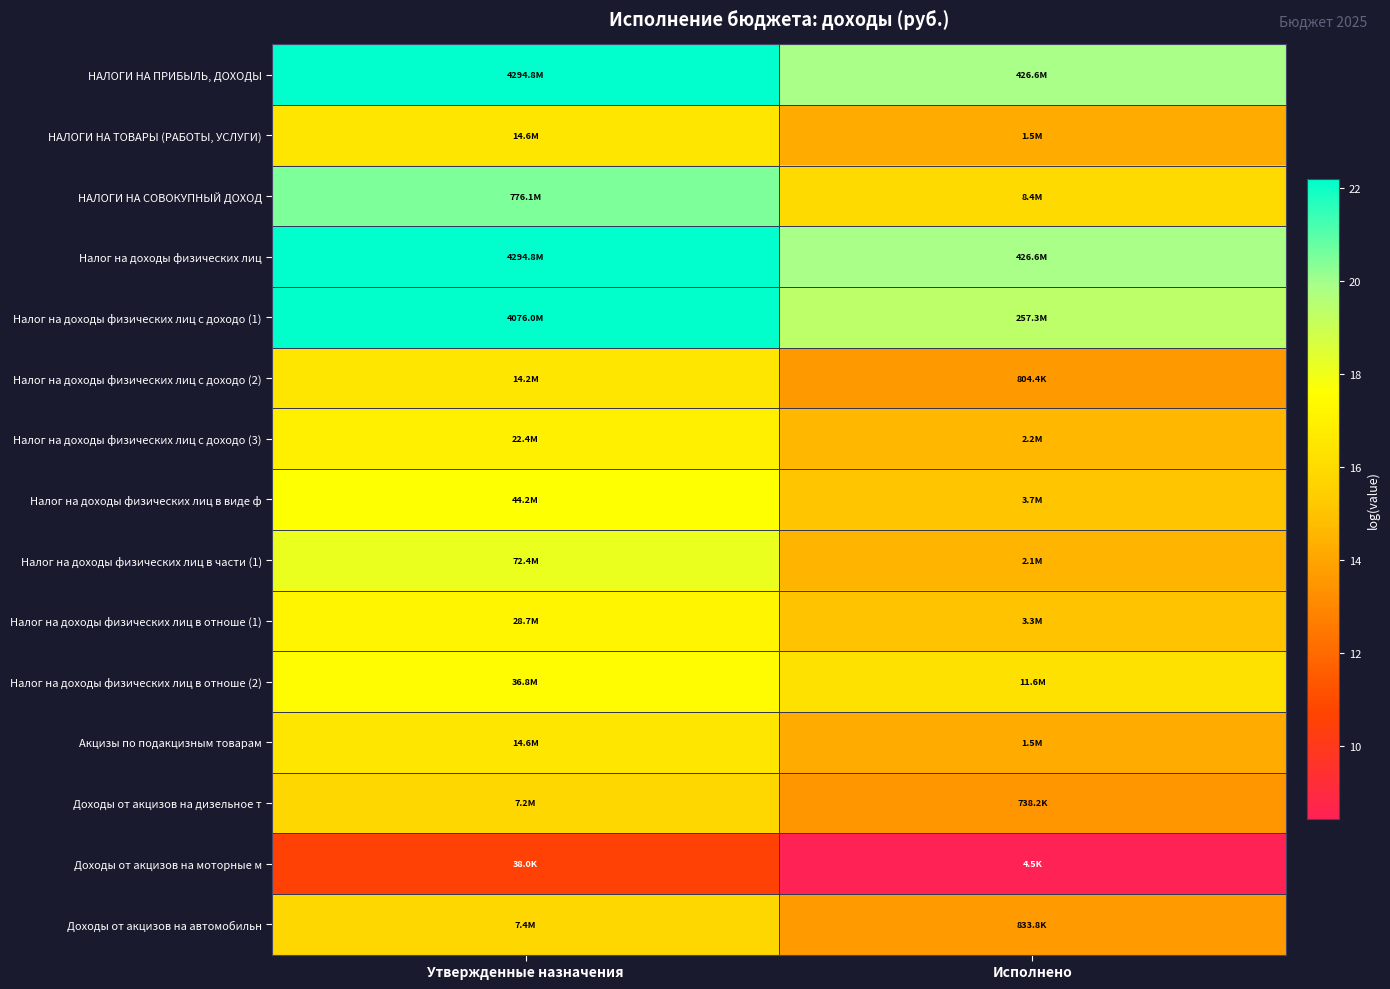

Reading left to right, extract all data points from this chart.

НАЛОГИ НА ПРИБЫЛЬ, ДОХОДЫ: Утвержденные назначения=22.2	Исполнено=19.9
НАЛОГИ НА ТОВАРЫ (РАБОТЫ, УСЛУГИ): Утвержденные назначения=16.5	Исполнено=14.2
НАЛОГИ НА СОВОКУПНЫЙ ДОХОД: Утвержденные назначения=20.5	Исполнено=15.9
Налог на доходы физических лиц: Утвержденные назначения=22.2	Исполнено=19.9
Налог на доходы физических лиц с доходо (1): Утвержденные назначения=22.1	Исполнено=19.4
Налог на доходы физических лиц с доходо (2): Утвержденные назначения=16.5	Исполнено=13.6
Налог на доходы физических лиц с доходо (3): Утвержденные назначения=16.9	Исполнено=14.6
Налог на доходы физических лиц в виде ф: Утвержденные назначения=17.6	Исполнено=15.1
Налог на доходы физических лиц в части (1): Утвержденные назначения=18.1	Исполнено=14.5
Налог на доходы физических лиц в отноше (1): Утвержденные назначения=17.2	Исполнено=15.0
Налог на доходы физических лиц в отноше (2): Утвержденные назначения=17.4	Исполнено=16.3
Акцизы по подакцизным товарам: Утвержденные назначения=16.5	Исполнено=14.2
Доходы от акцизов на дизельное т: Утвержденные назначения=15.8	Исполнено=13.5
Доходы от акцизов на моторные м: Утвержденные назначения=10.5	Исполнено=8.4
Доходы от акцизов на автомобильн: Утвержденные назначения=15.8	Исполнено=13.6